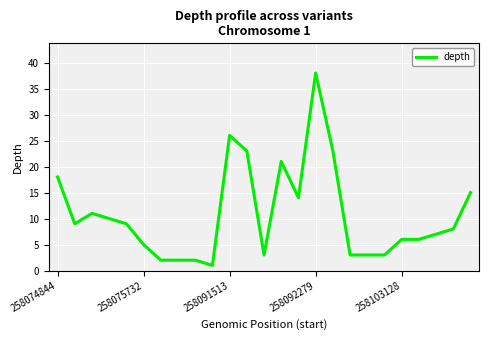

What is the difference between the maximum and minimum values?

37